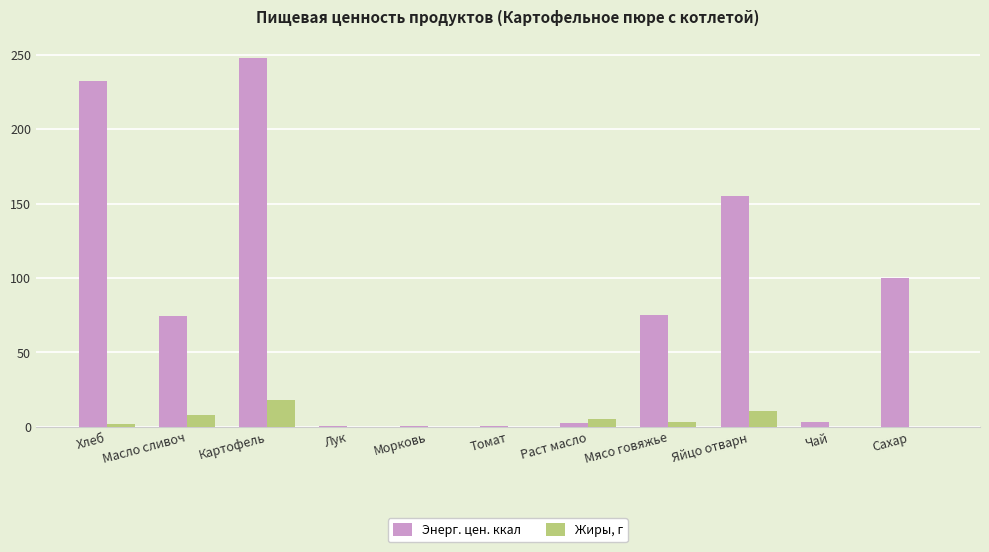

Is it true that Энерг. цен. ккал equals 155.0 at Яйцо отварн?

True